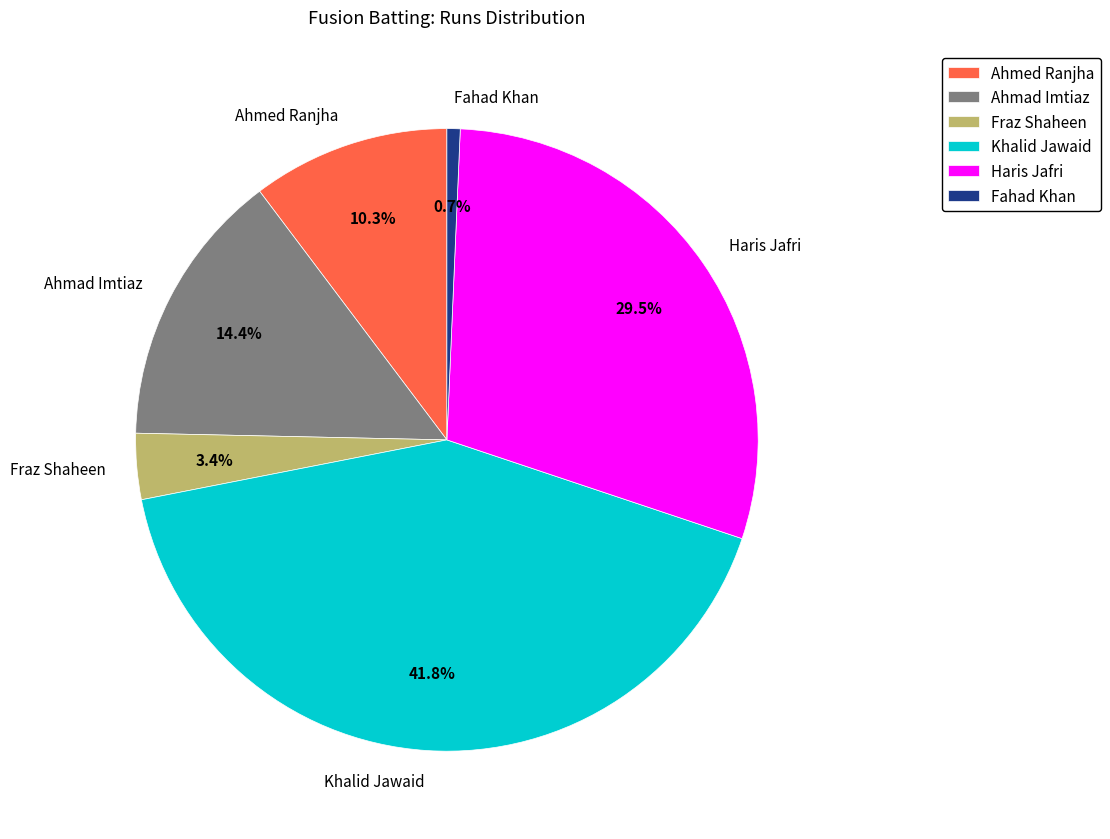

Between Fahad Khan and Haris Jafri, which is larger?

Haris Jafri